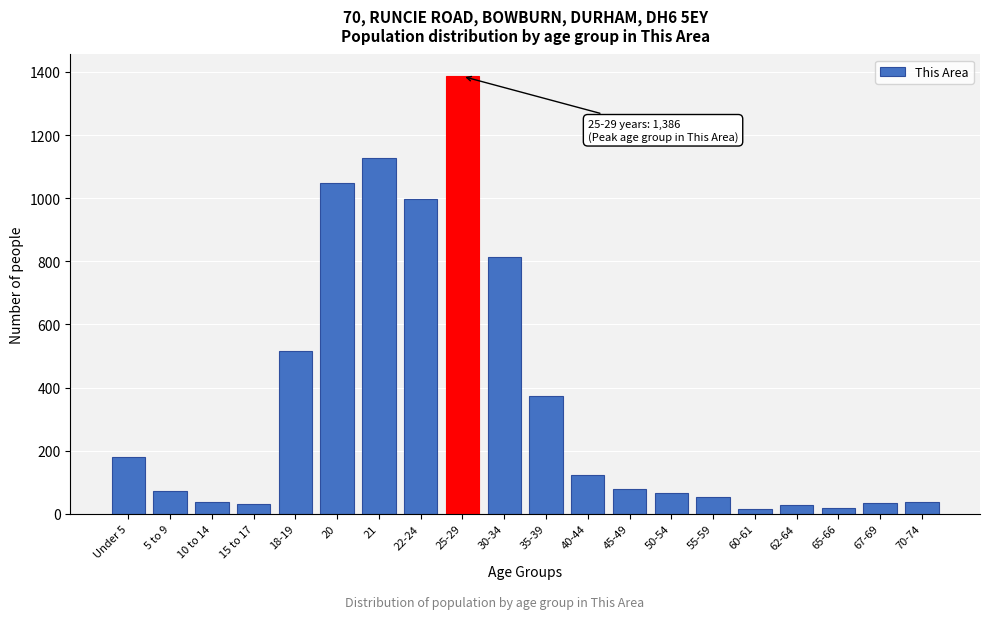

What is the sum of all values?

7035